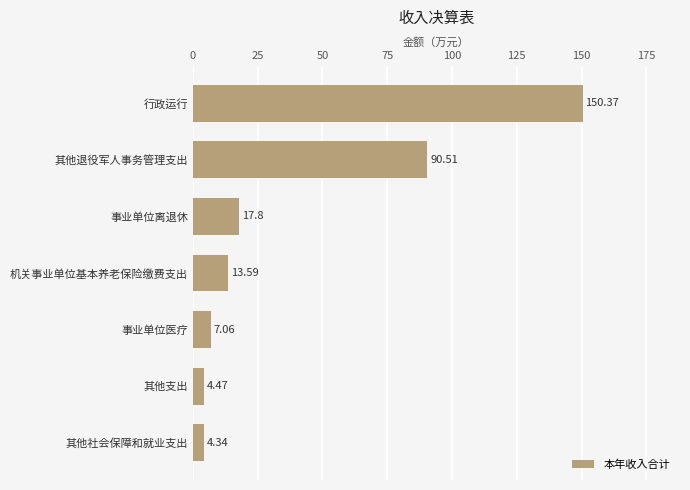

What is the change in value from 事业单位医疗 to 其他支出?

-2.6